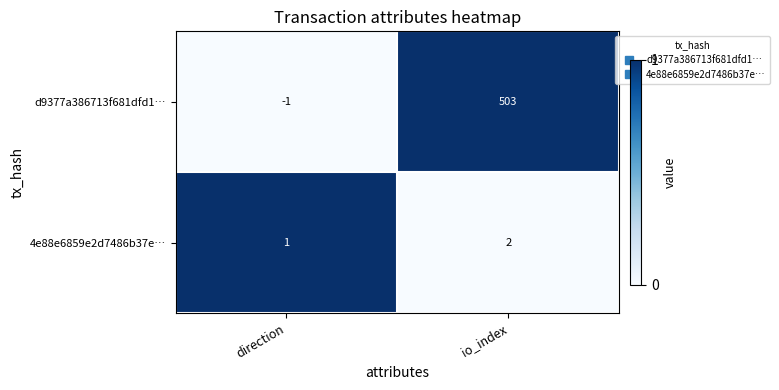

What is the sum of the 4e88e6859e2d7486b37e… values at io_index and direction?

3